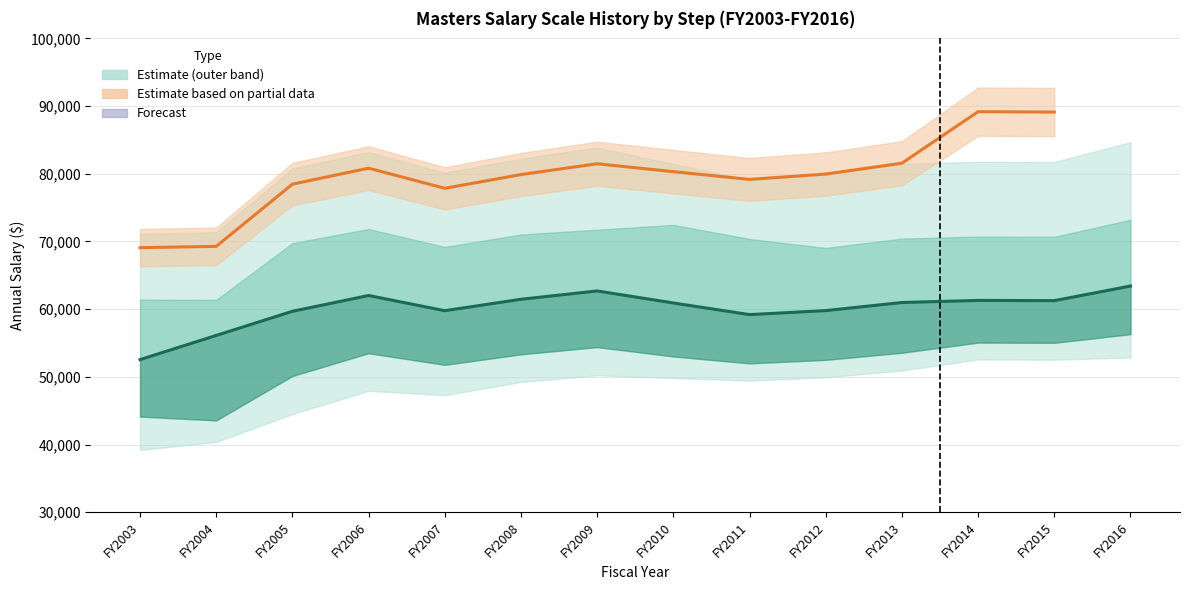

True or false: Step 20 and Step 15 intersect in this chart.

False